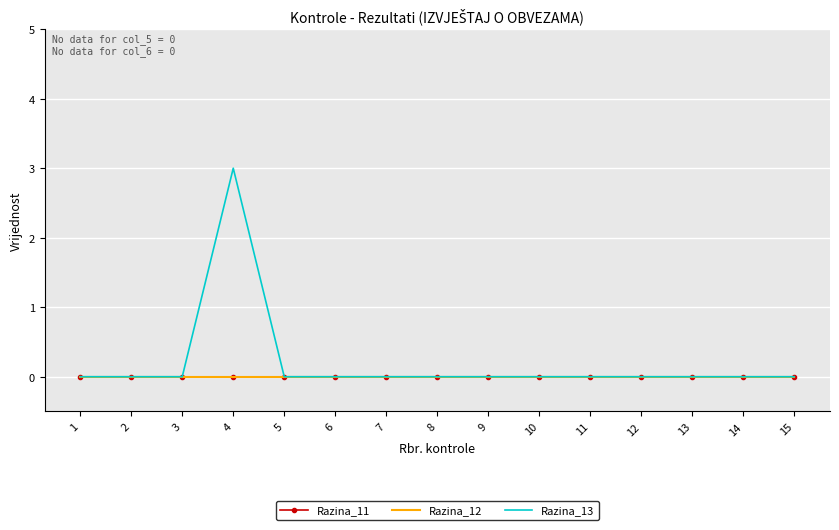

Which has a higher value, 9 or 7?

9